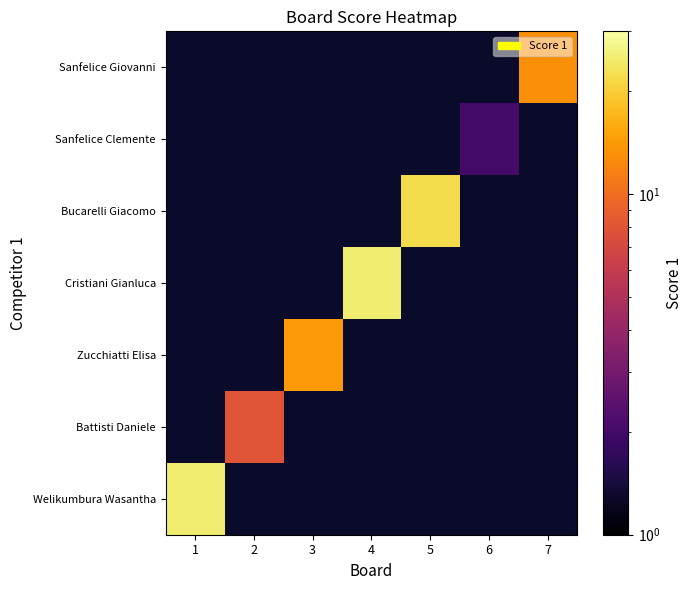

How many positive values does the Battisti Daniele series have?

1